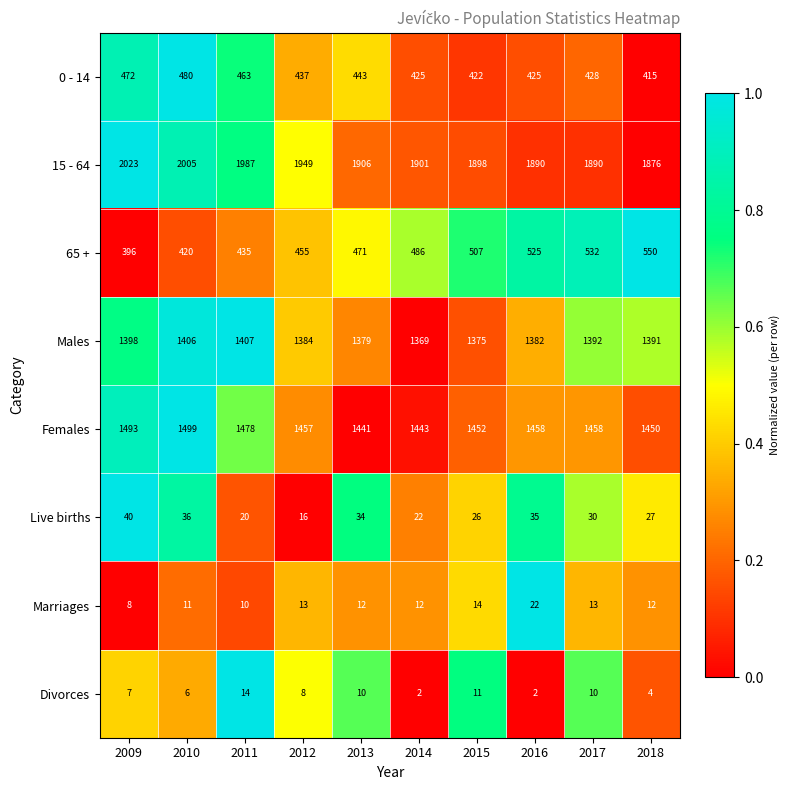

Which series has the largest total across all categories?

15 - 64